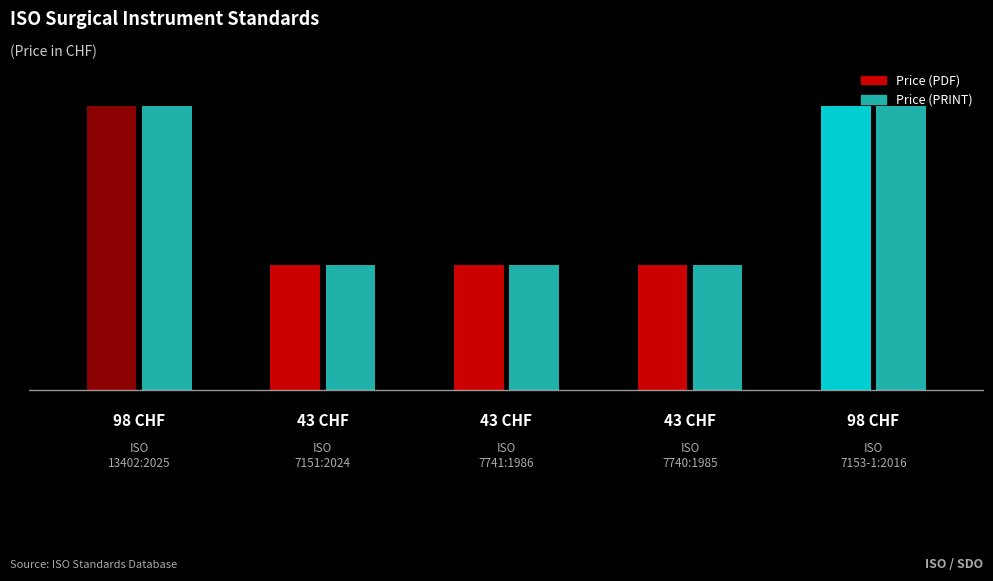

At which label is Price (PRINT) closest to 70?

ISO 7151:2024